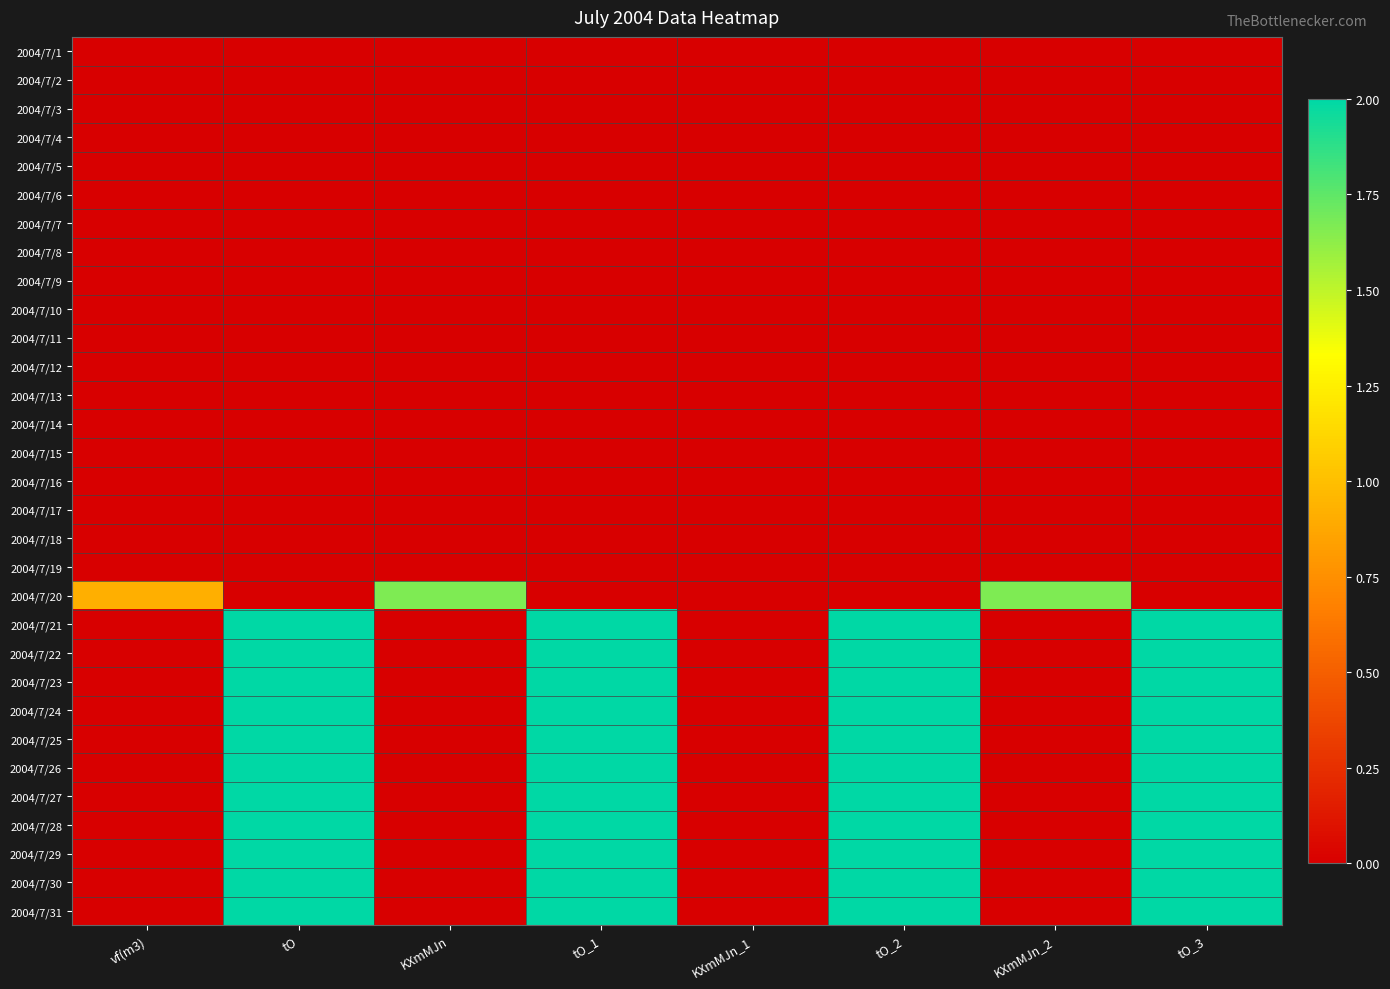

Which series has the widest spread of values?

2004/7/21